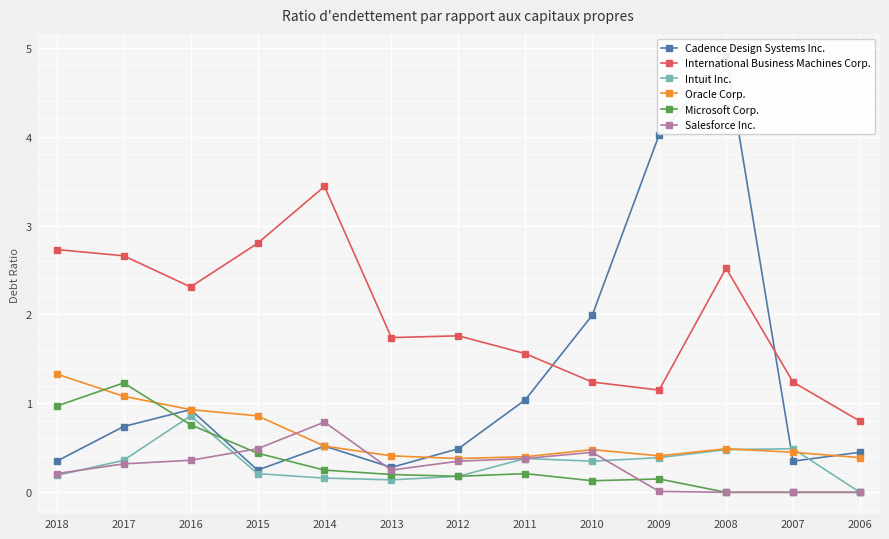

Count the number of data series in this chart.

6